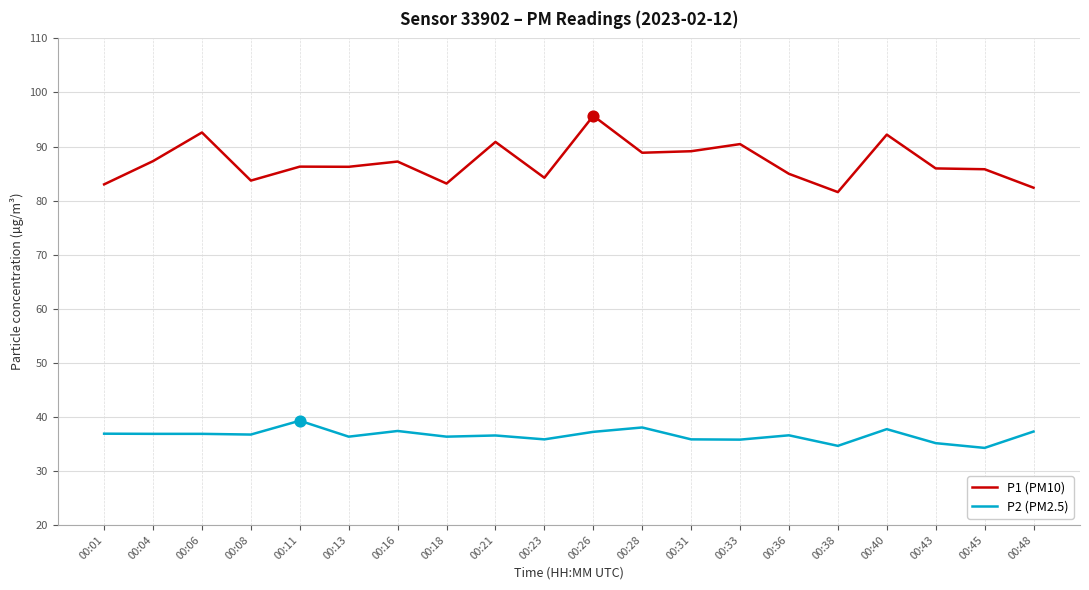

What is the difference between the highest and lowest values at 00:36?

48.4